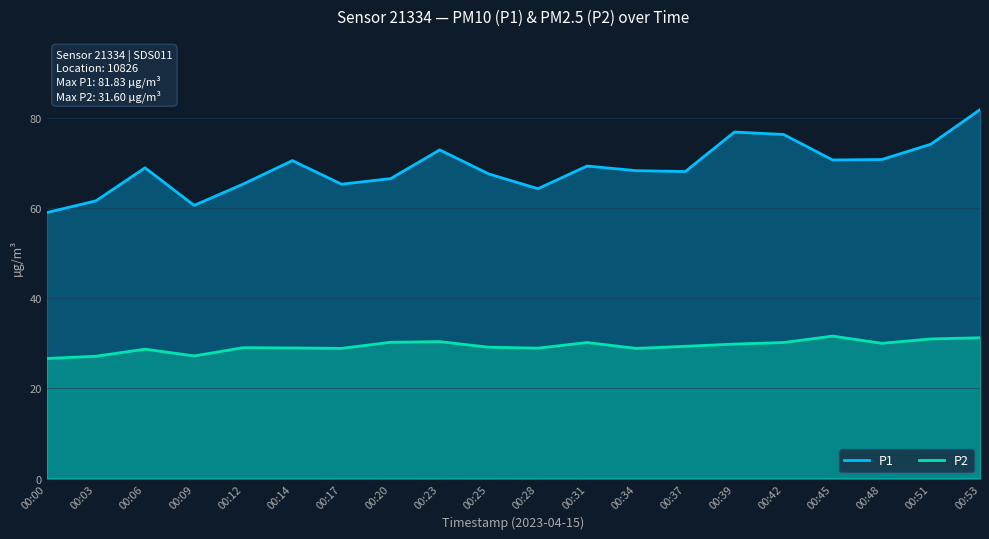

At 00:12, list the series in order from smallest to largest.

P2, P1